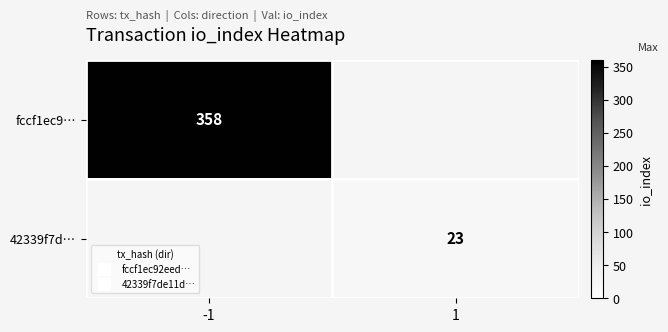

At which label is fccf1ec9… closest to 358?

-1